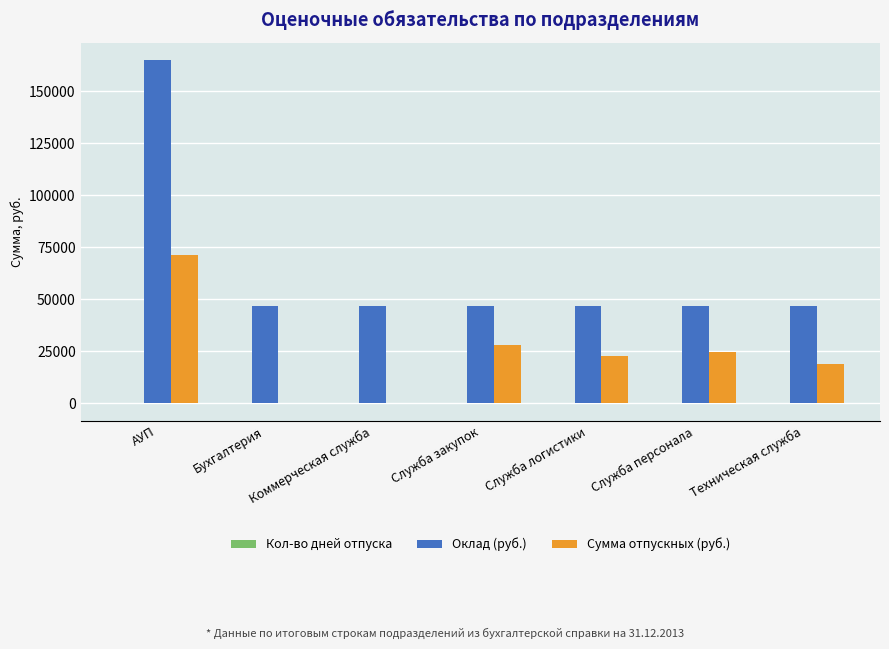

How many values in the Оклад (руб.) series exceed 46800?

1